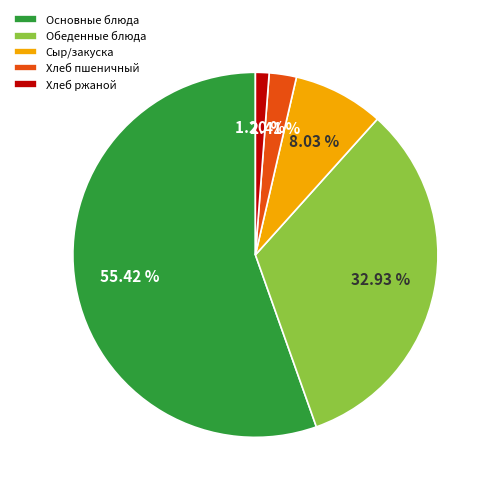

Is the sum of Обеденные блюда and Сыр/закуска greater than half?

No